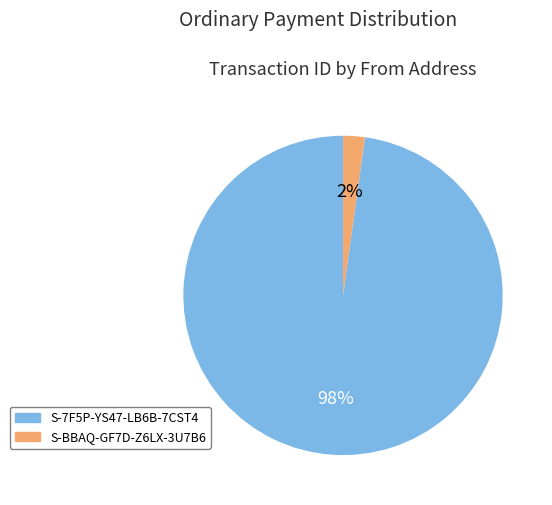

How many segments does this pie chart have?

2